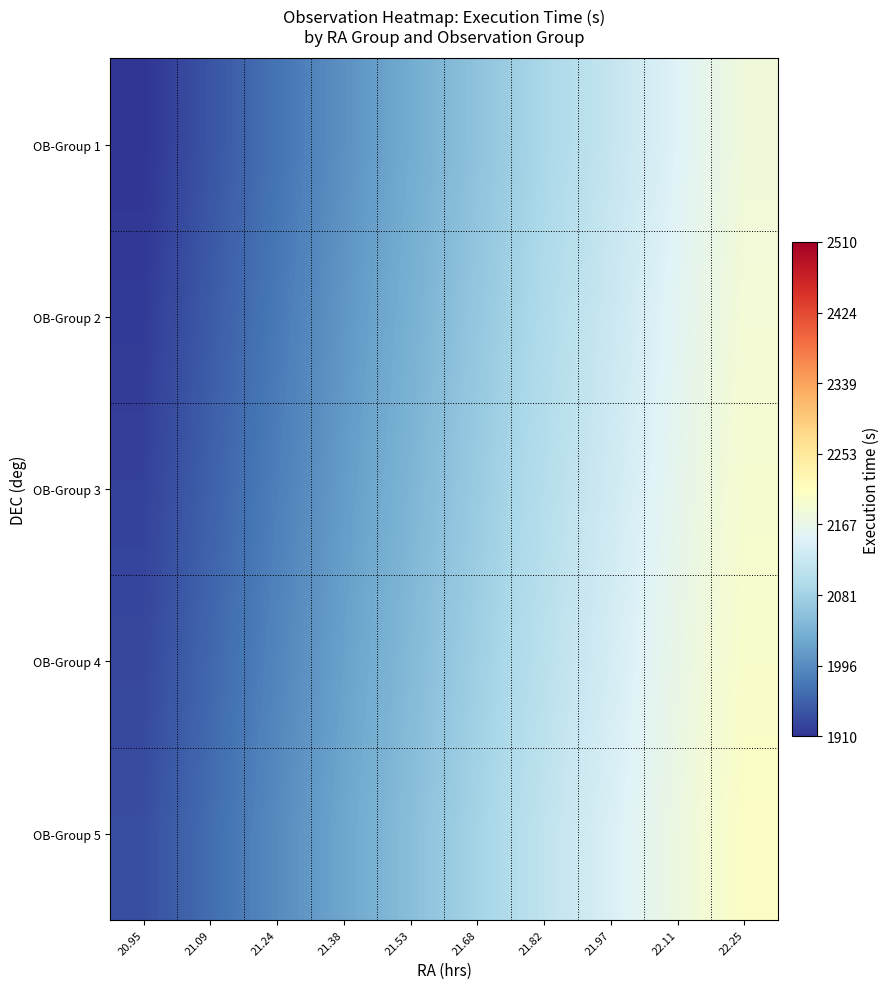

How many categories are shown in the chart?

10